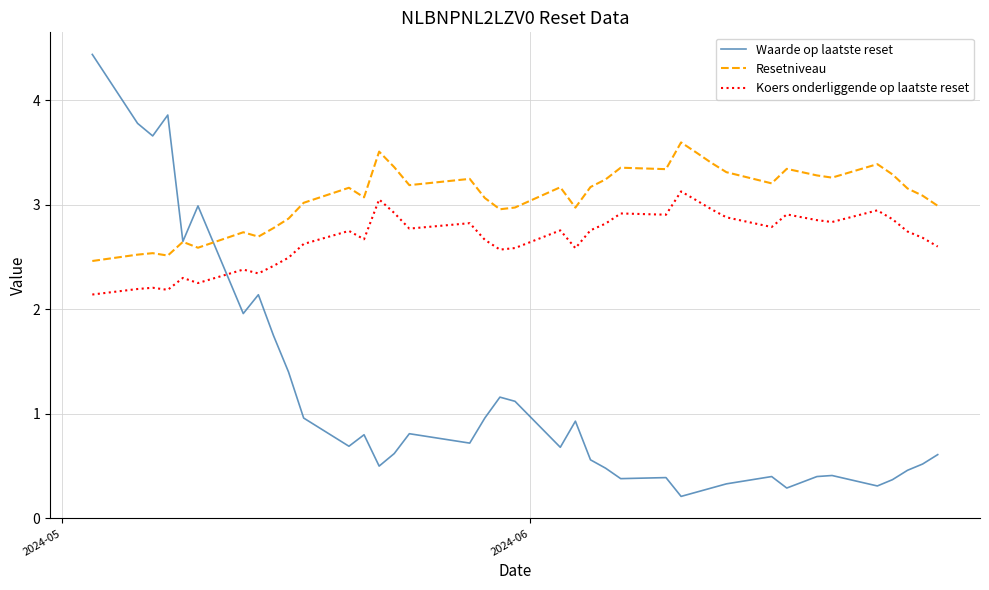

What is the sum of all Koers onderliggende op laatste reset values?

104.4